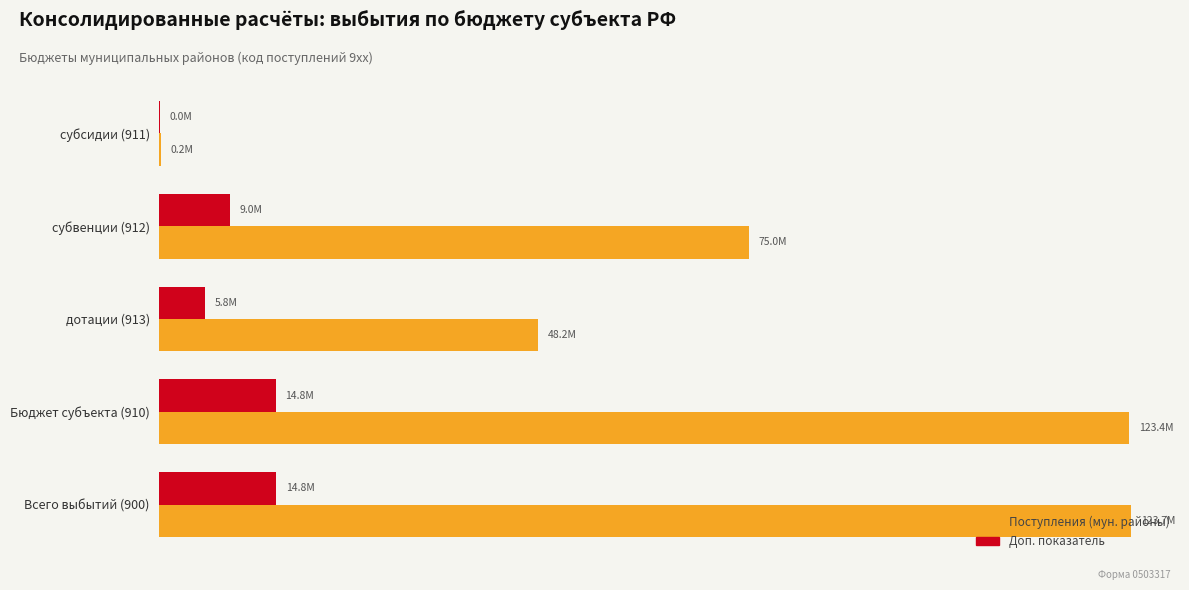

What is the value of the Доп. показатель (ИТОГО) bar at the 4th from the left?

14803583.7